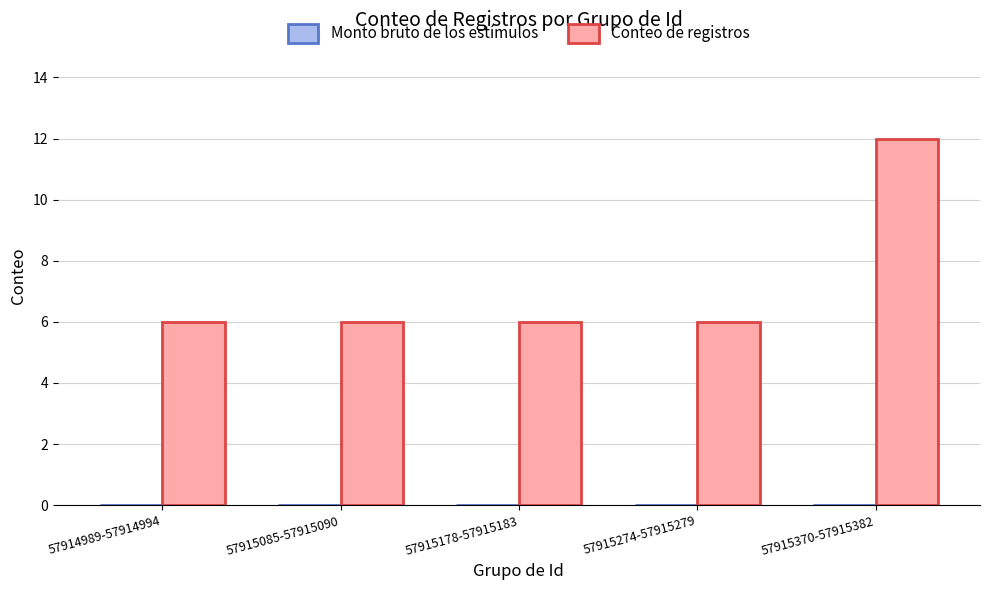

What is the minimum value shown in the chart?

6